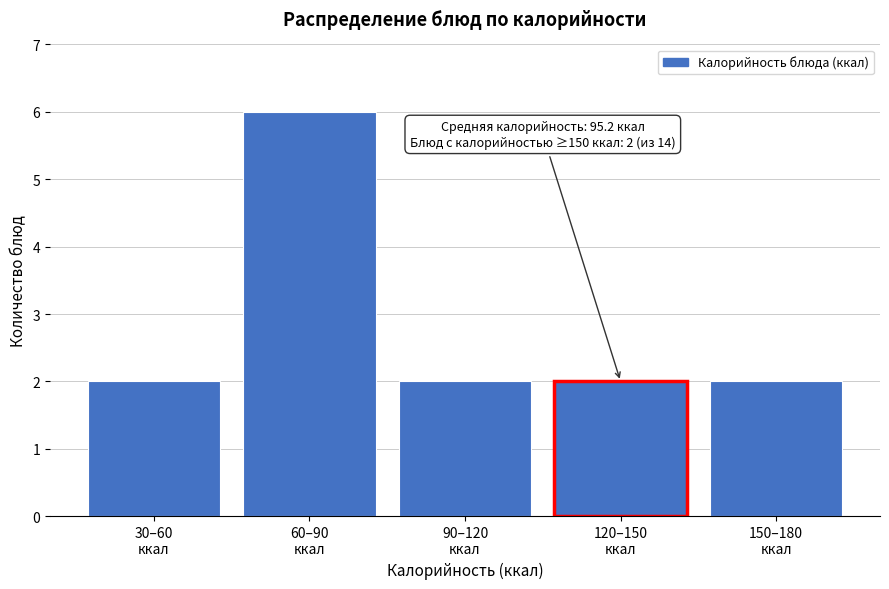

Reading right to left, transcribe all the data shown in this chart.

2	2	2	6	2